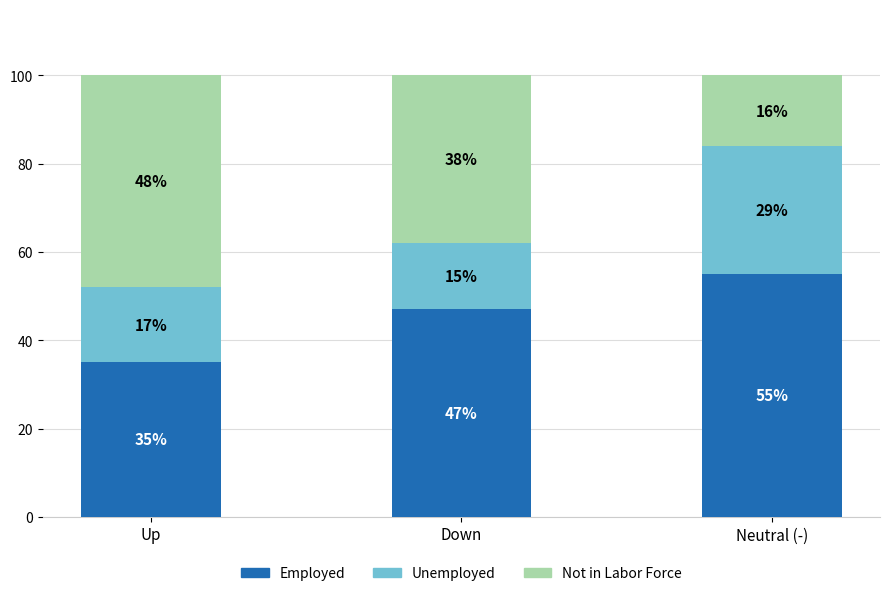

What is the total value across all series at Up?

100